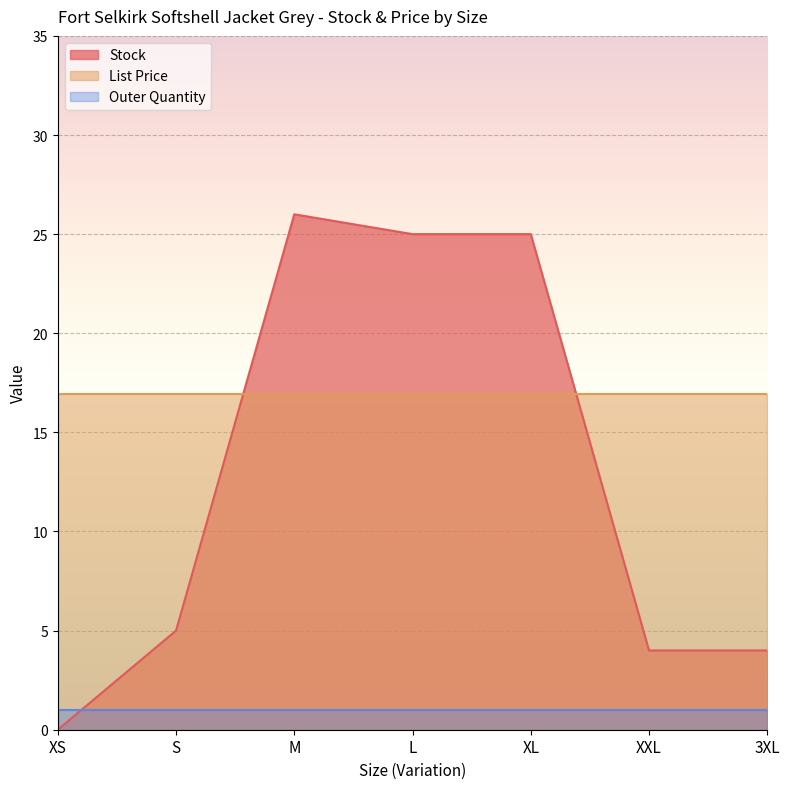

At which label does Outer Quantity reach its minimum?

XS